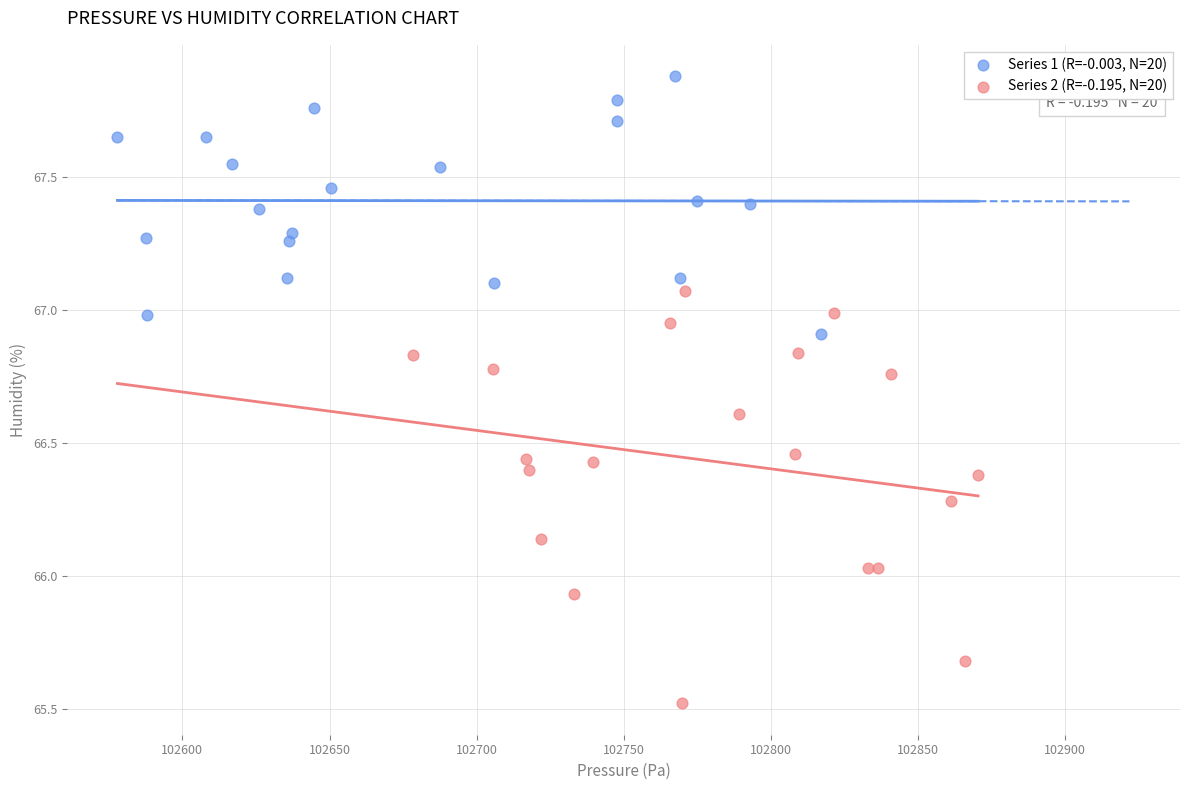

Which series reaches the maximum Y coordinate?

Series 1 (R=-0.003, N=20)